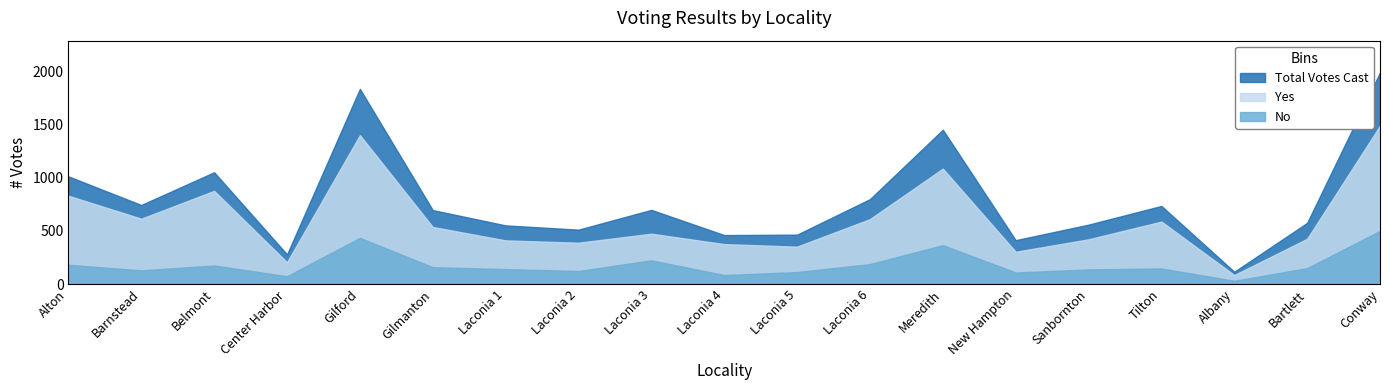

Does the chart have visible grid lines?

No